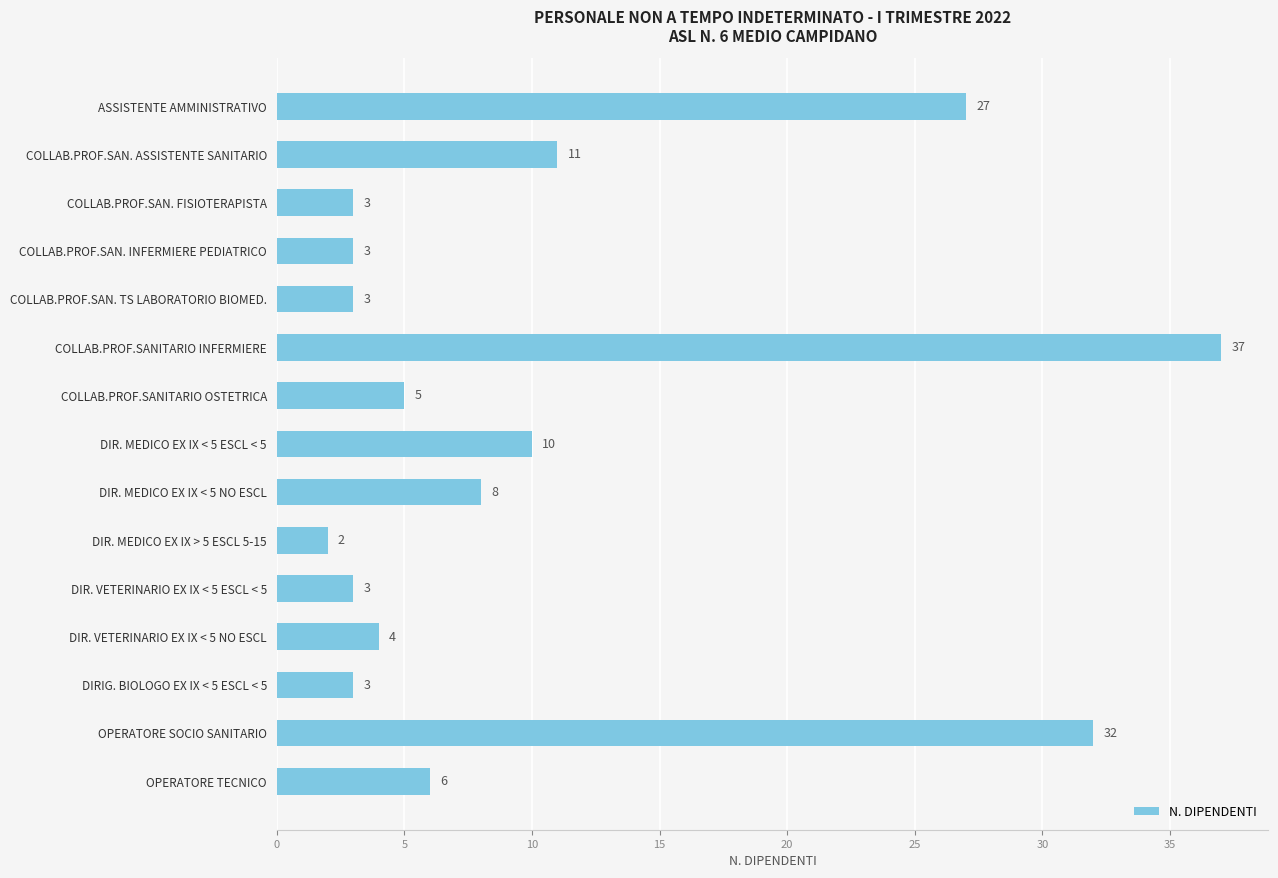

Reading top to bottom, what are all the values shown in this chart?

27	11	3	3	3	37	5	10	8	2	3	4	3	32	6